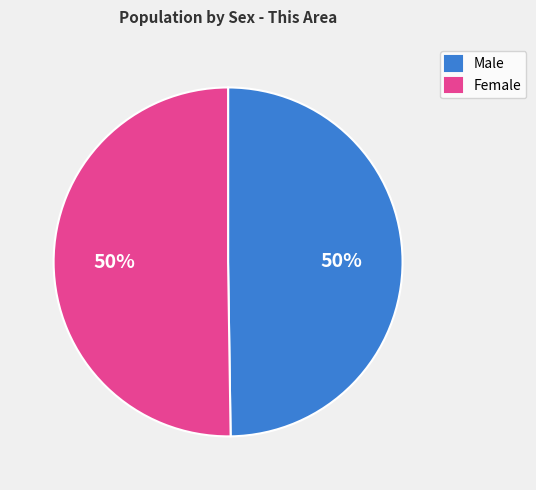

To the nearest percent, what percentage of the pie is Male?

50%